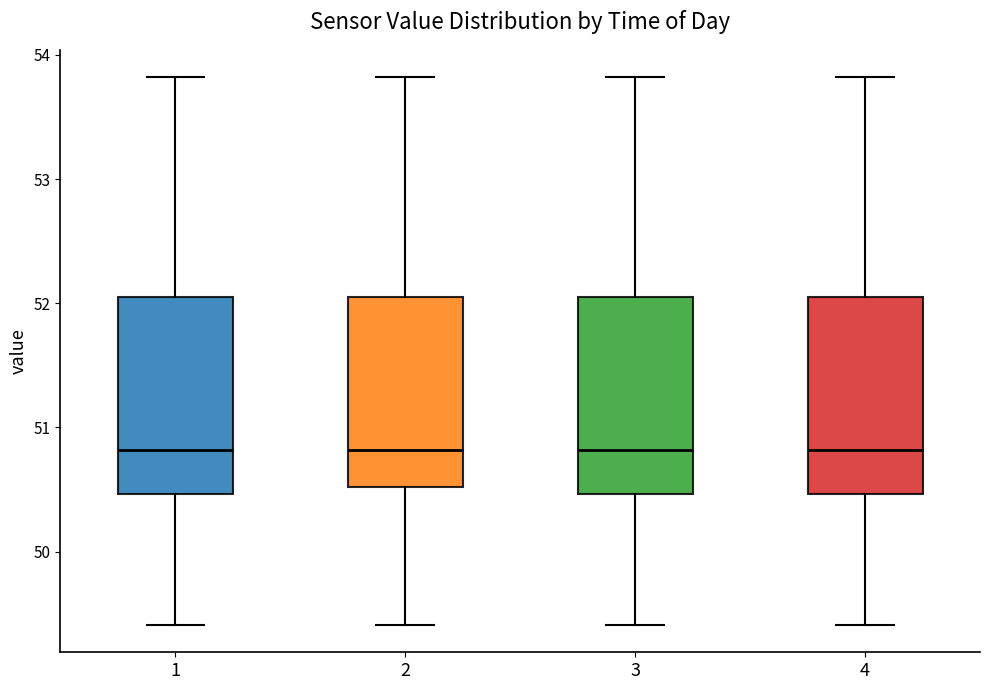

Reading left to right, read every box against the y-axis: the position of its median line, the range the box covers, and the ends of its whiskers. The values are not printed on the chart, so give them approximately, as read against the axis.

1: median 50.8, box 50.5 to 52.1, whiskers 49.4 to 53.8
2: median 50.8, box 50.5 to 52.1, whiskers 49.4 to 53.8
3: median 50.8, box 50.5 to 52.1, whiskers 49.4 to 53.8
4: median 50.8, box 50.5 to 52.1, whiskers 49.4 to 53.8